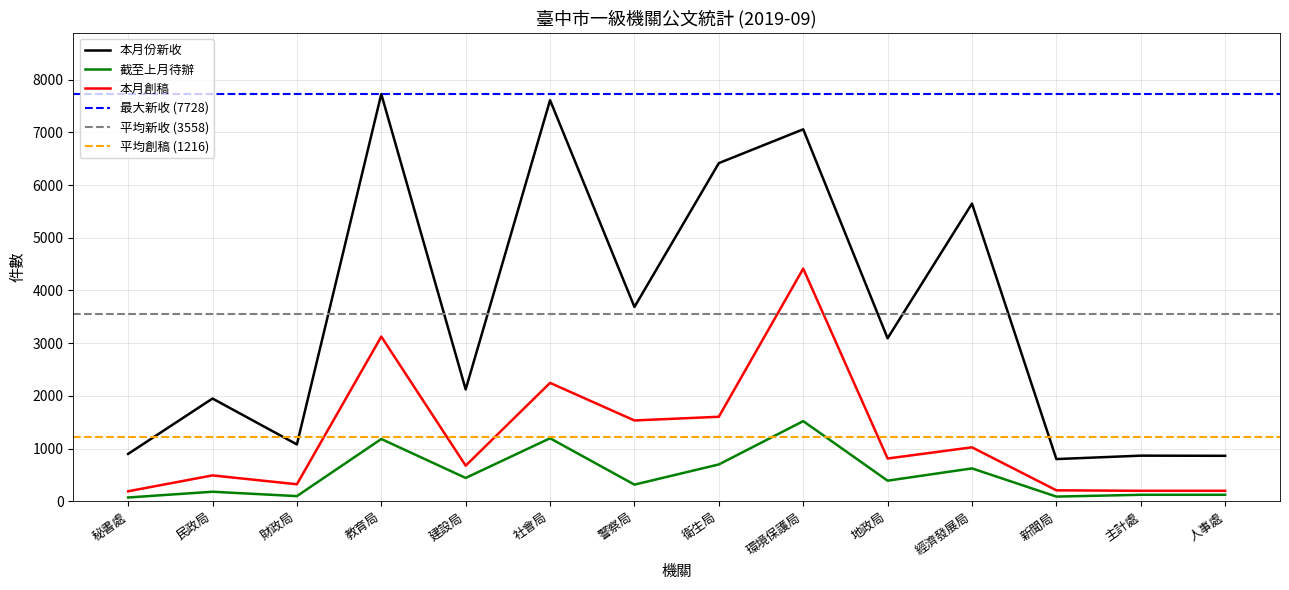

How many data points in 本月創稿 are above 811?

6